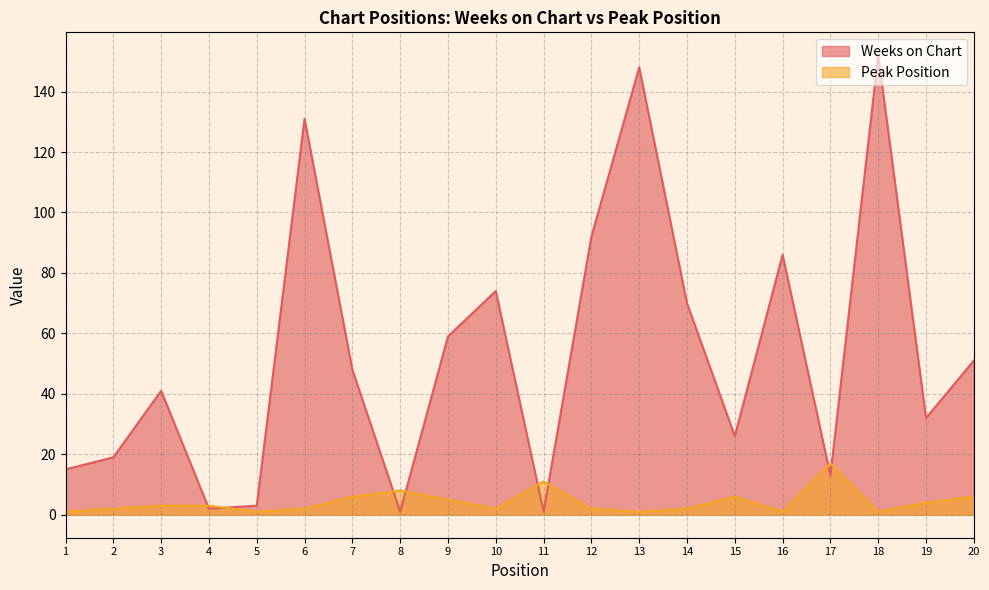

Which series has the largest total across all categories?

Weeks on Chart